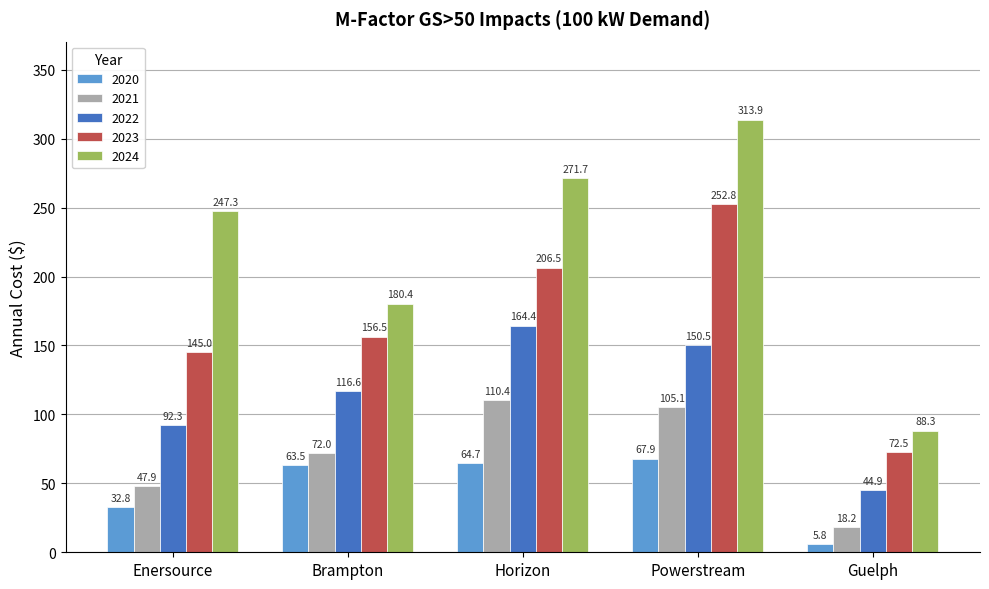

Reading left to right, transcribe all the data shown in this chart.

2020: Enersource=32.8	Brampton=63.5	Horizon=64.7	Powerstream=67.9	Guelph=5.8
2021: Enersource=47.9	Brampton=72.0	Horizon=110.4	Powerstream=105.1	Guelph=18.2
2022: Enersource=92.3	Brampton=116.6	Horizon=164.4	Powerstream=150.5	Guelph=44.9
2023: Enersource=145.0	Brampton=156.5	Horizon=206.5	Powerstream=252.8	Guelph=72.5
2024: Enersource=247.3	Brampton=180.4	Horizon=271.7	Powerstream=313.9	Guelph=88.3